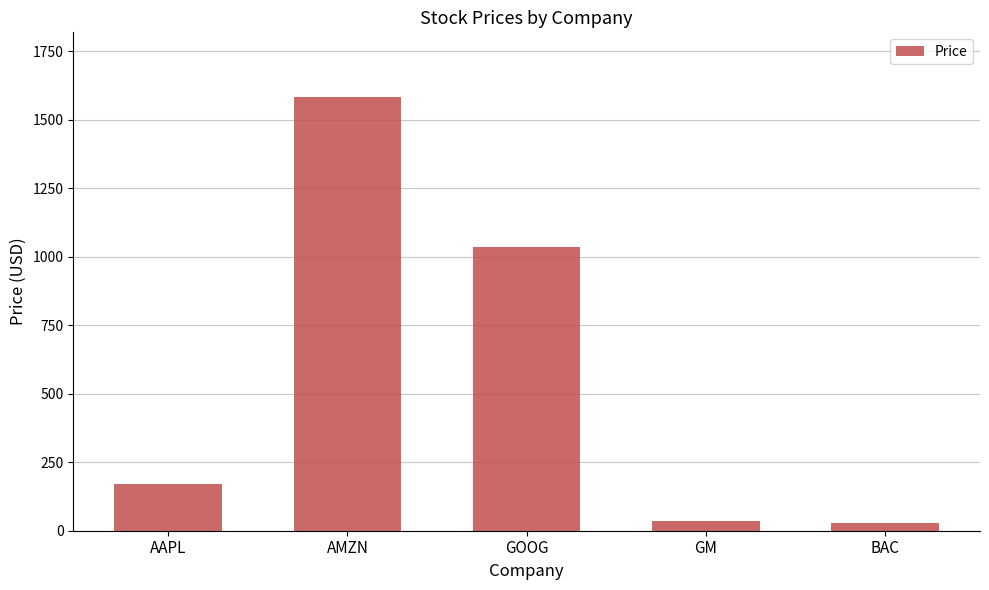

What is the greatest value displayed?

1582.3